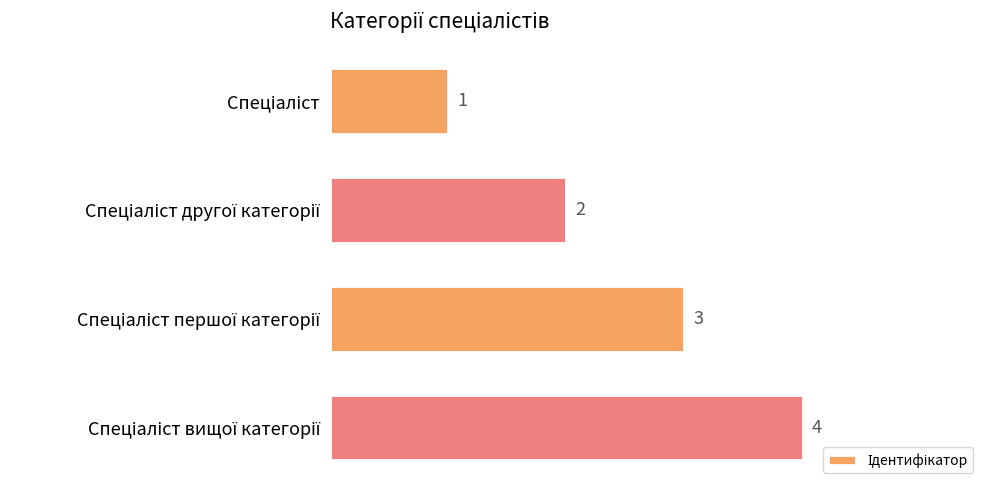

What is the value of the 2nd bar from the top?

2